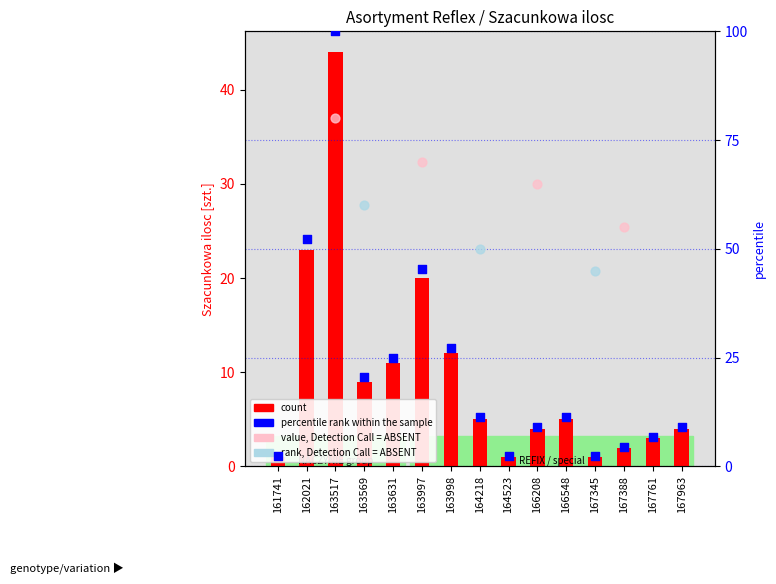

Between 166548 and 163569, which is larger?

163569